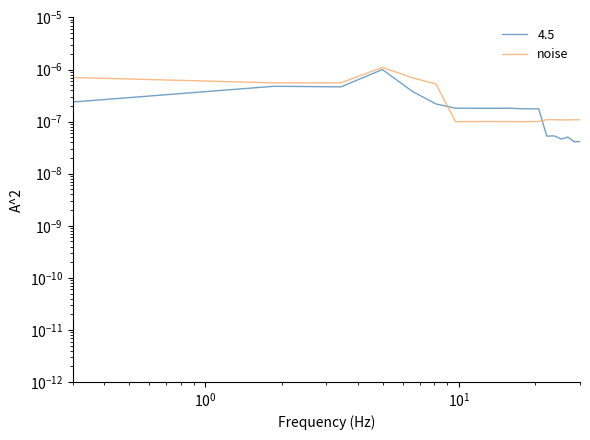

At which category does the data reach its first local valley?

$\mathdefault{10^{0}}$